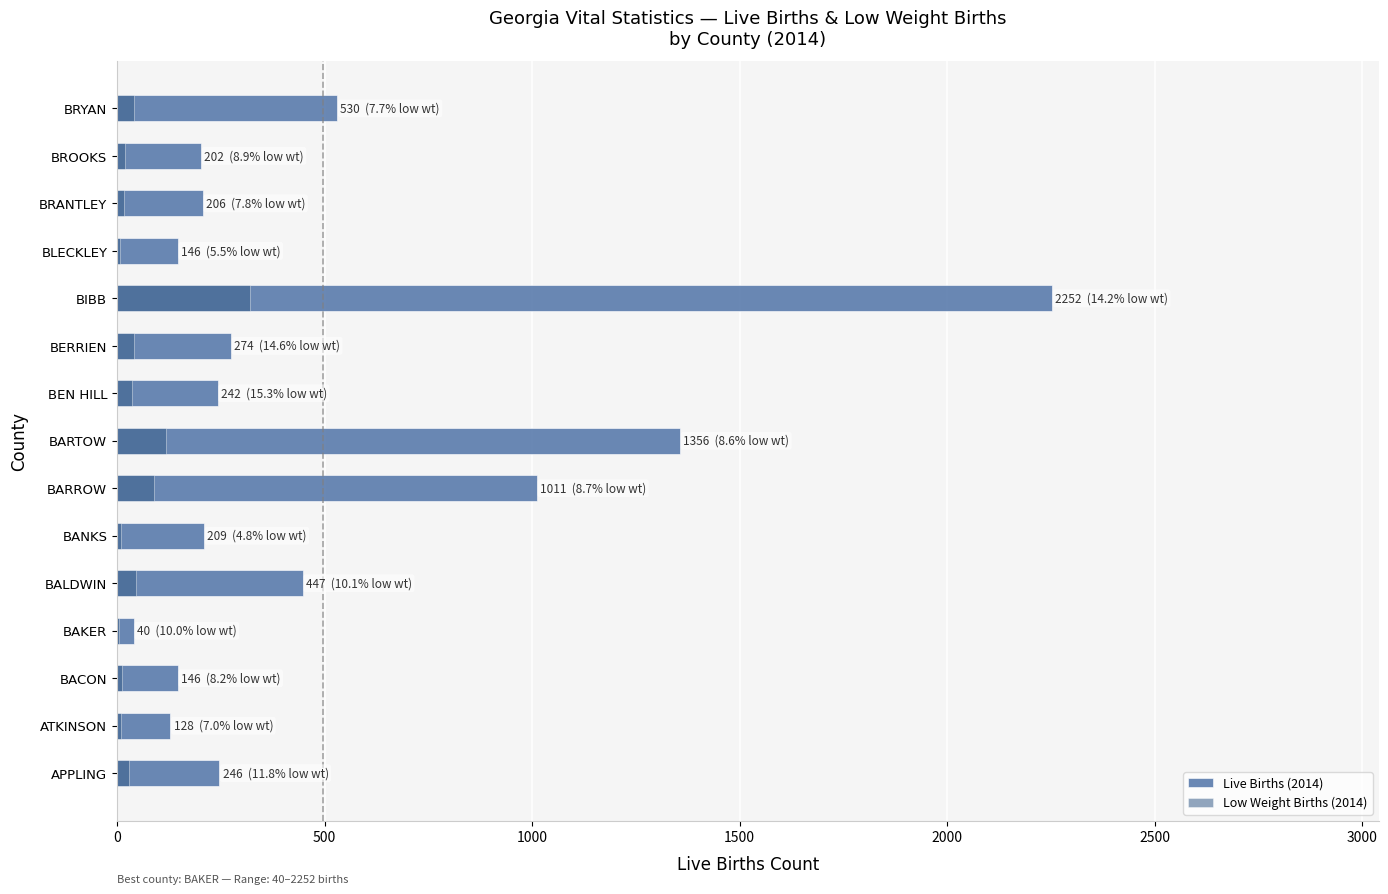

The Live Births (2014) series shows 2282 at BARTOW. True or false?

False